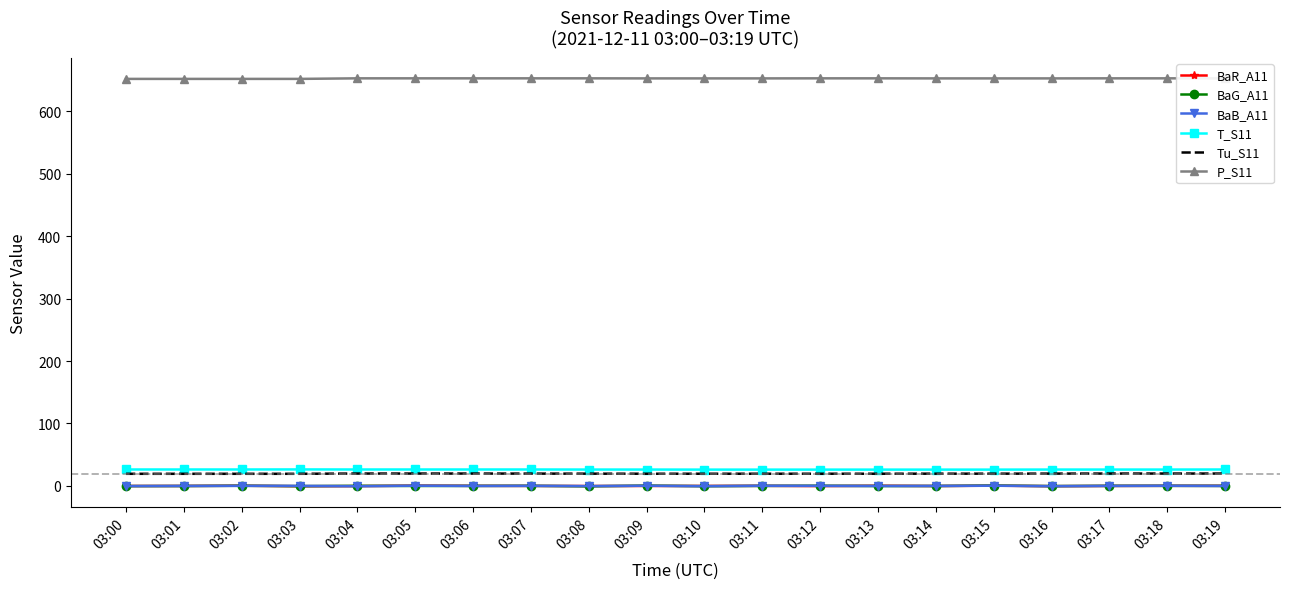

Is it true that BaG_A11 equals 0.1 at 03:18?

True